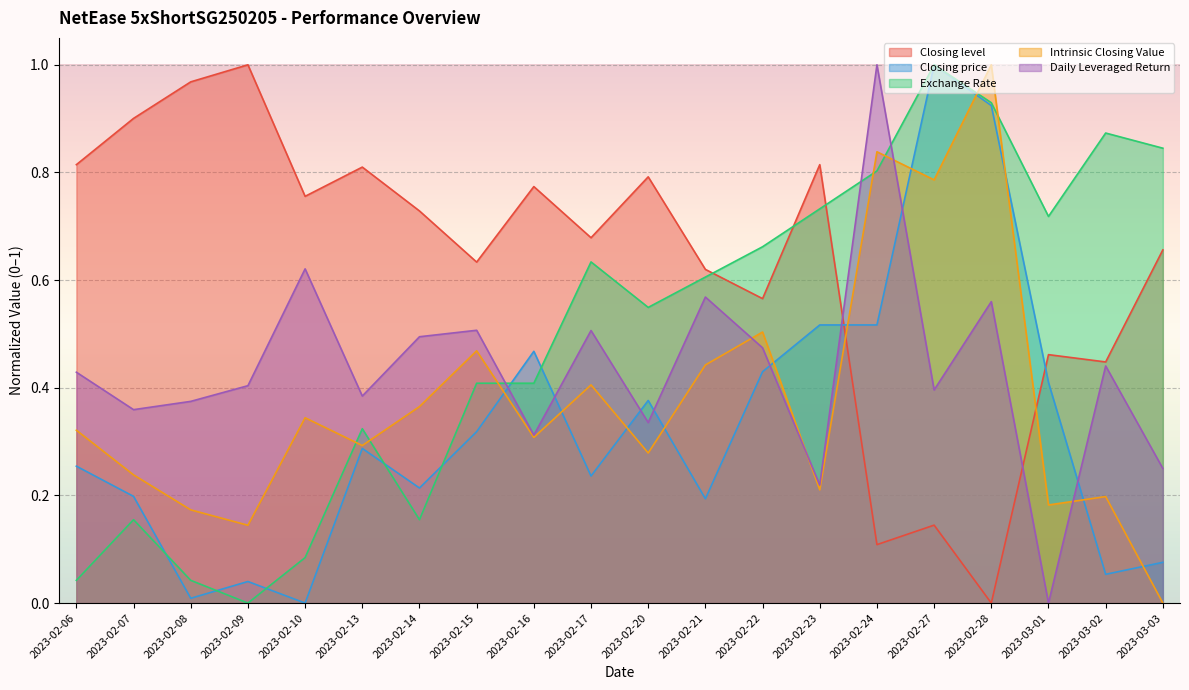

Reading right to left, list all the values displayed in this chart.

Closing level: 0.7	0.4	0.5	0.0	0.1	0.1	0.8	0.6	0.6	0.8	0.7	0.8	0.6	0.7	0.8	0.8	1.0	1.0	0.9	0.8
Closing price: 0.1	0.1	0.4	0.9	1.0	0.5	0.5	0.4	0.2	0.4	0.2	0.5	0.3	0.2	0.3	0.0	0.0	0.0	0.2	0.3
Exchange Rate: 0.8	0.9	0.7	0.9	1.0	0.8	0.7	0.7	0.6	0.5	0.6	0.4	0.4	0.2	0.3	0.1	0.0	0.0	0.2	0.0
Intrinsic Closing Value: 0.0	0.2	0.2	1.0	0.8	0.8	0.2	0.5	0.4	0.3	0.4	0.3	0.5	0.4	0.3	0.3	0.1	0.2	0.2	0.3
Daily Leveraged Return: 0.3	0.4	0.0	0.6	0.4	1.0	0.2	0.5	0.6	0.3	0.5	0.3	0.5	0.5	0.4	0.6	0.4	0.4	0.4	0.4